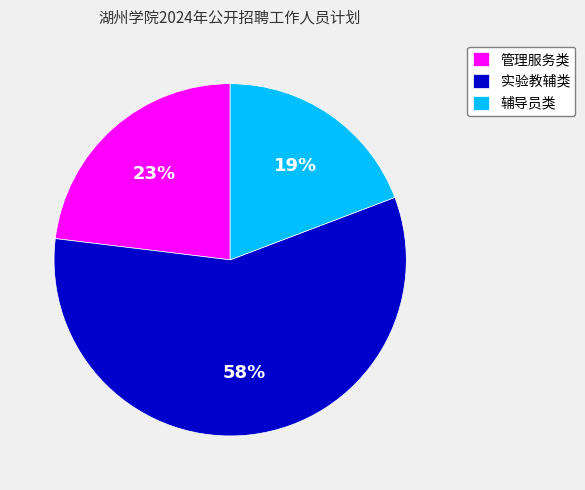

What percentage is the 实验教辅类 slice, to the nearest percent?

58%